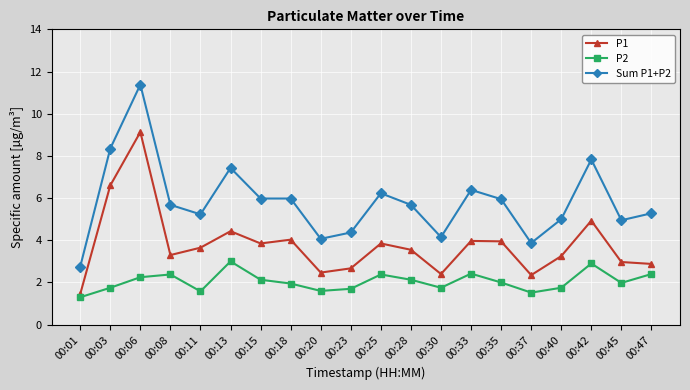

What is the value of the P1 point at the 15th from the left?

4.0